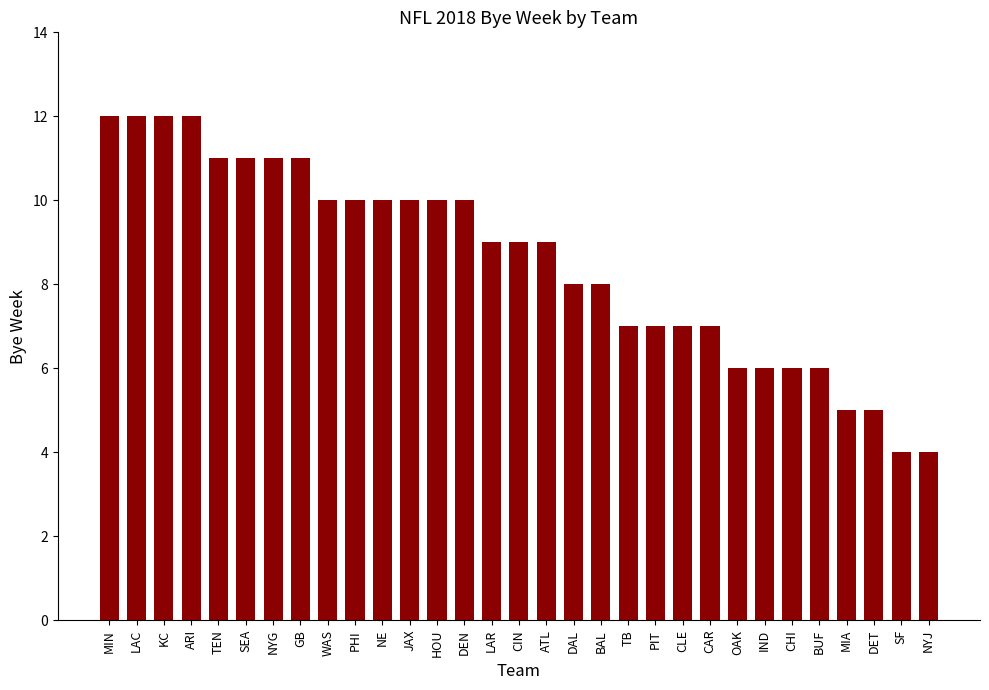

Does the chart contain any negative values?

No